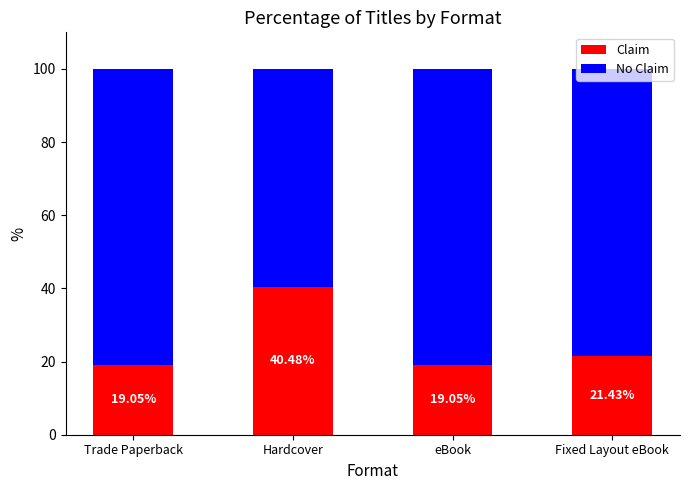

What is the sum of the Claim values at Hardcover and eBook?

59.5